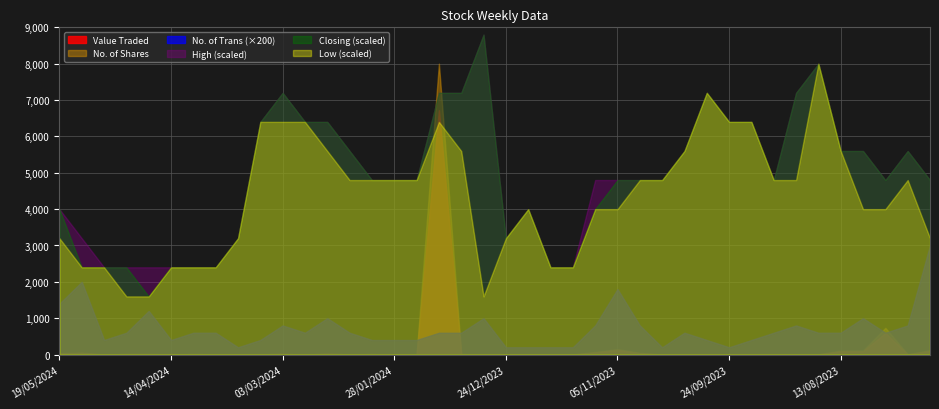

True or false: Value Traded and No. of Shares cross at least once.

False